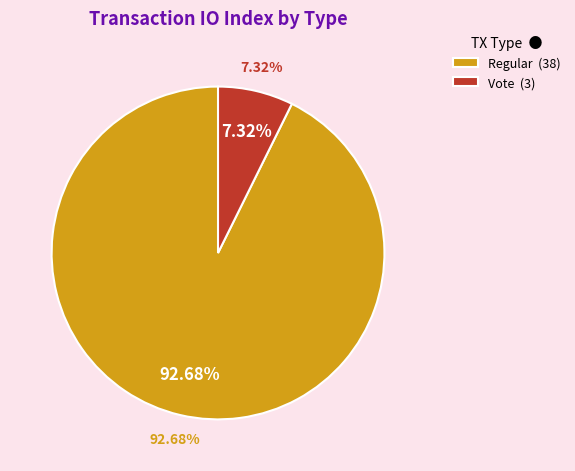

Count the number of slices in the pie.

2